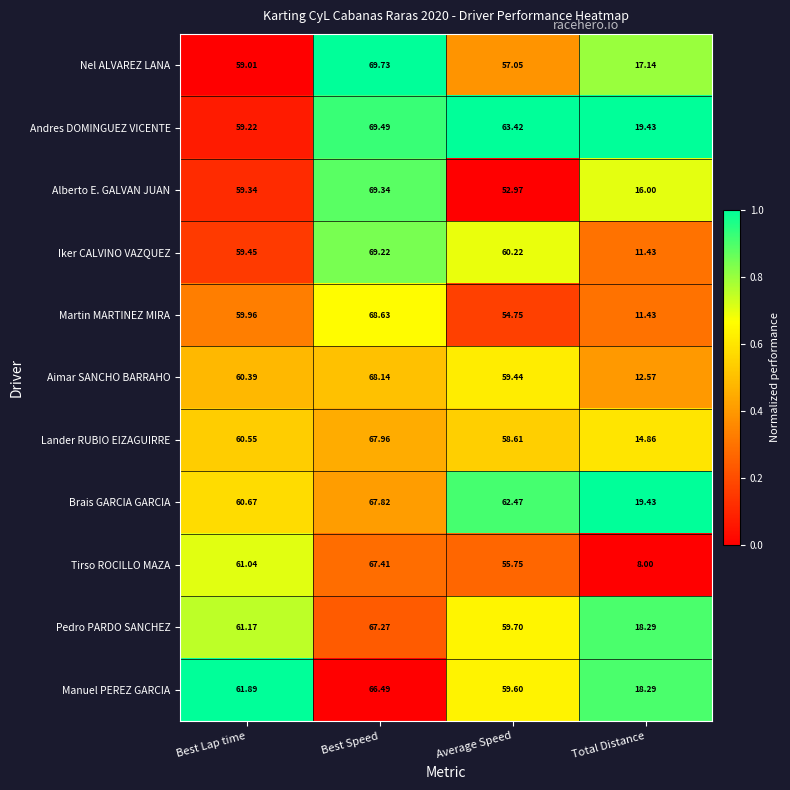

At which label does Andres DOMINGUEZ VICENTE first exceed 63?

Best Speed